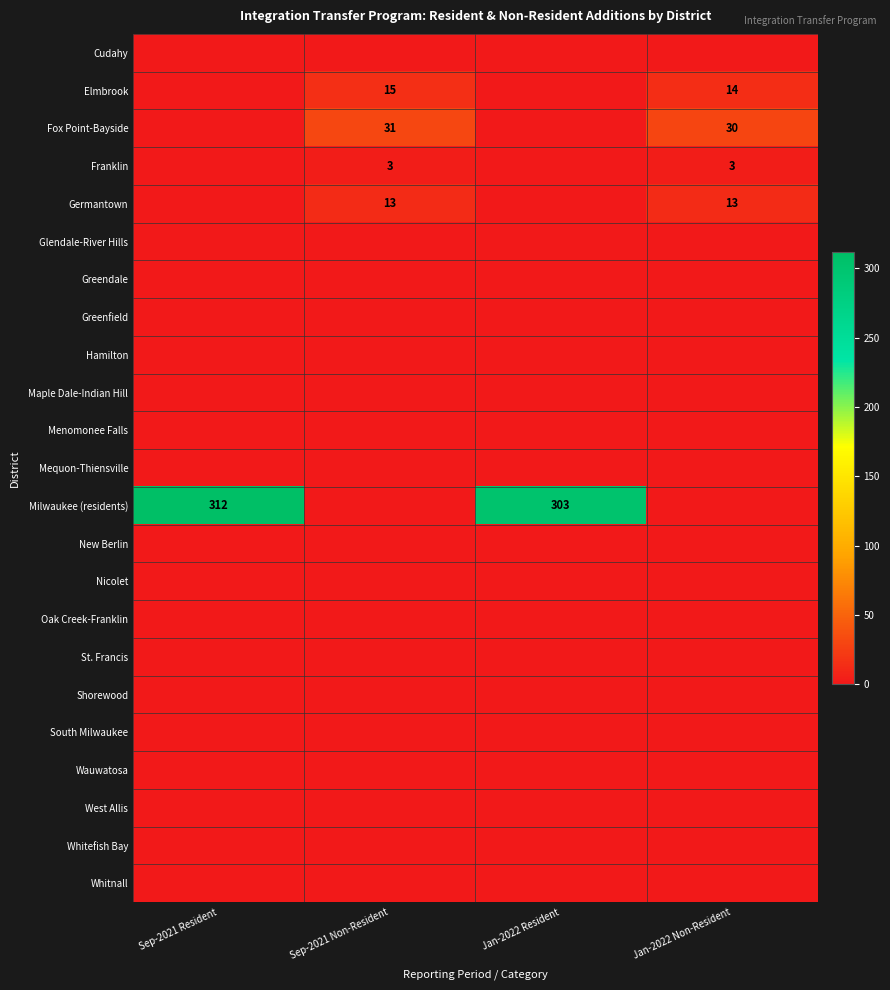

At which category does the chart reach its minimum across all series?

Sep-2021 Resident